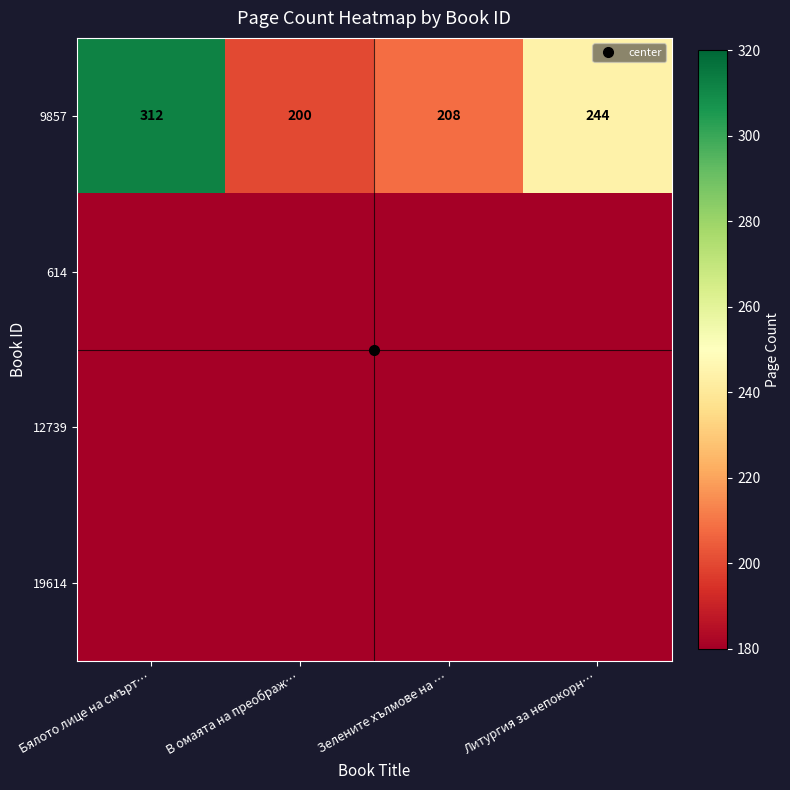

Which has a higher value, Зелените хълмове на … or Литургия за непокорн…?

Литургия за непокорн…